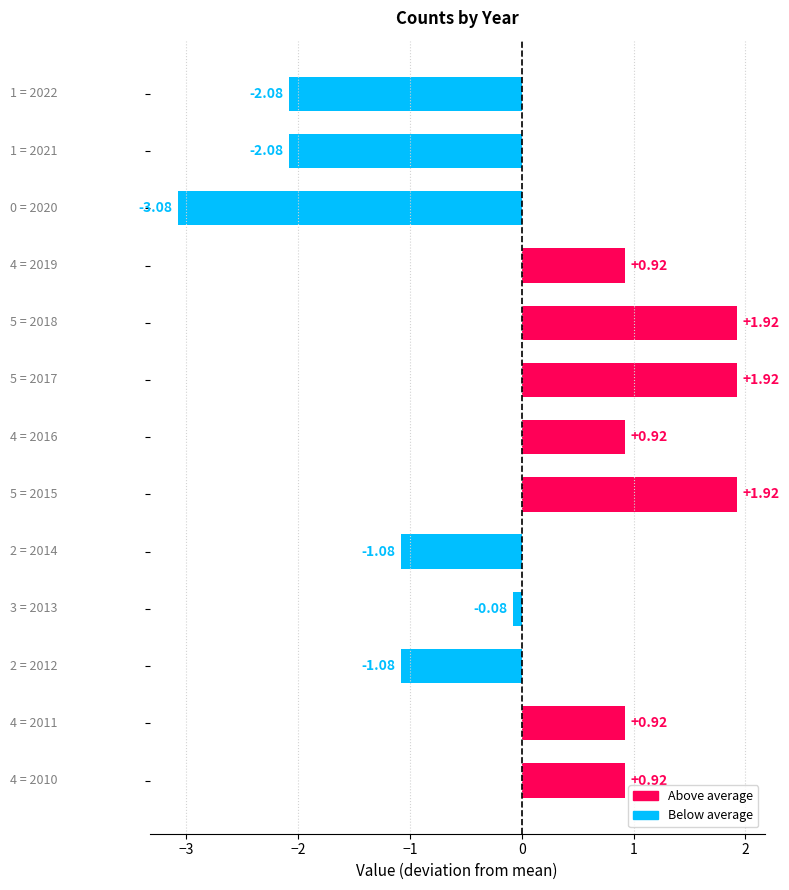

What is the difference between the maximum and minimum values?

5.0